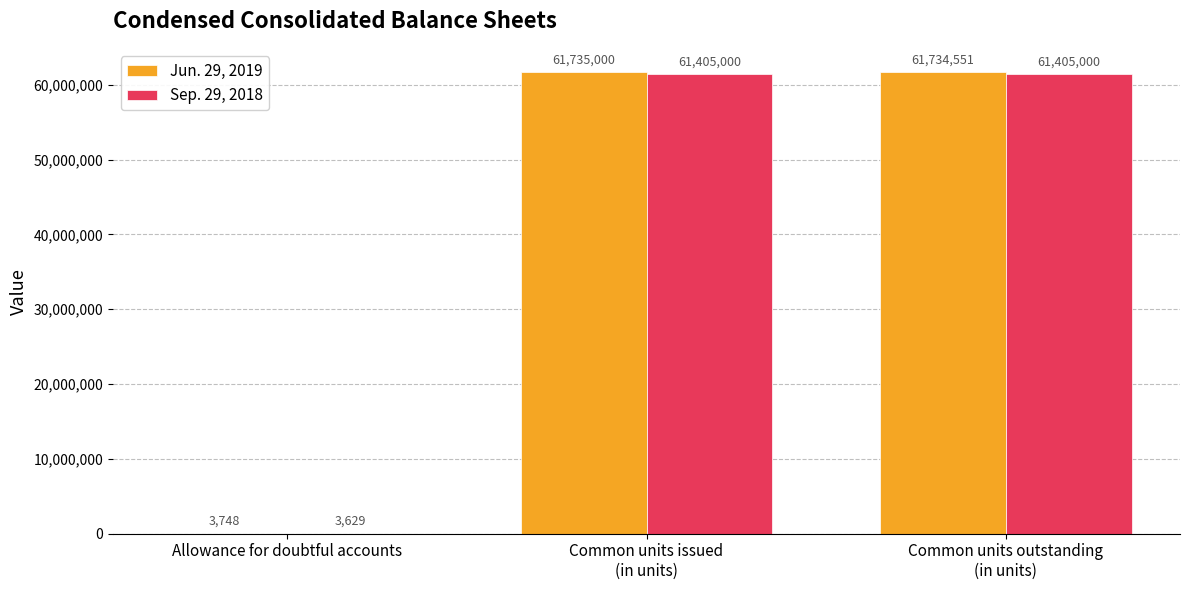

Which series has the widest spread of values?

Jun. 29, 2019